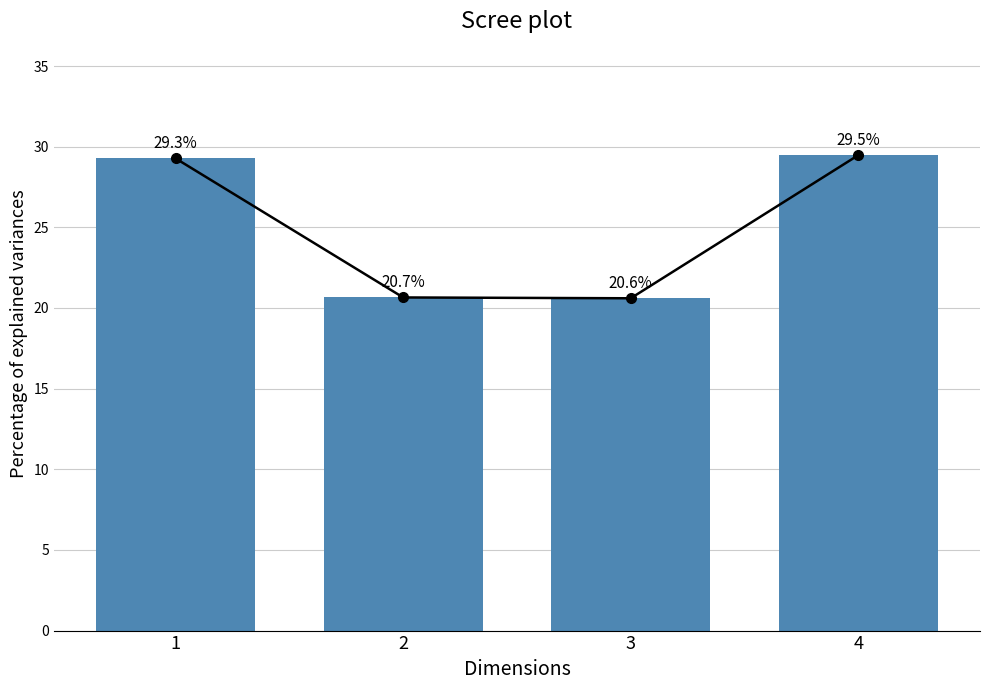

List the labels in order of value, smallest first.

3, 2, 1, 4